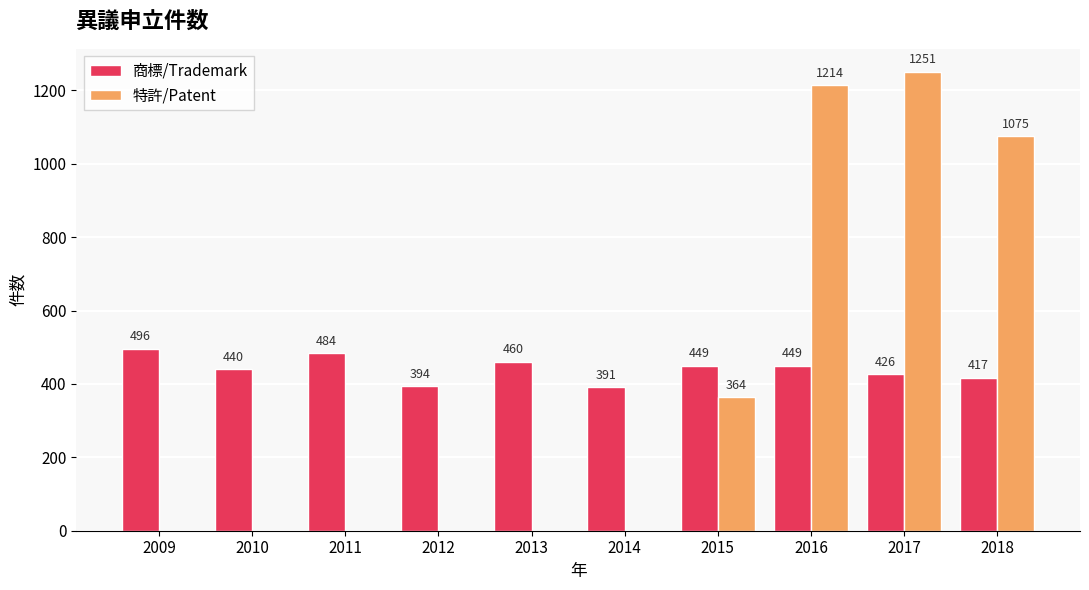

Which series changed the most between 2011 and 2018?

特許/Patent